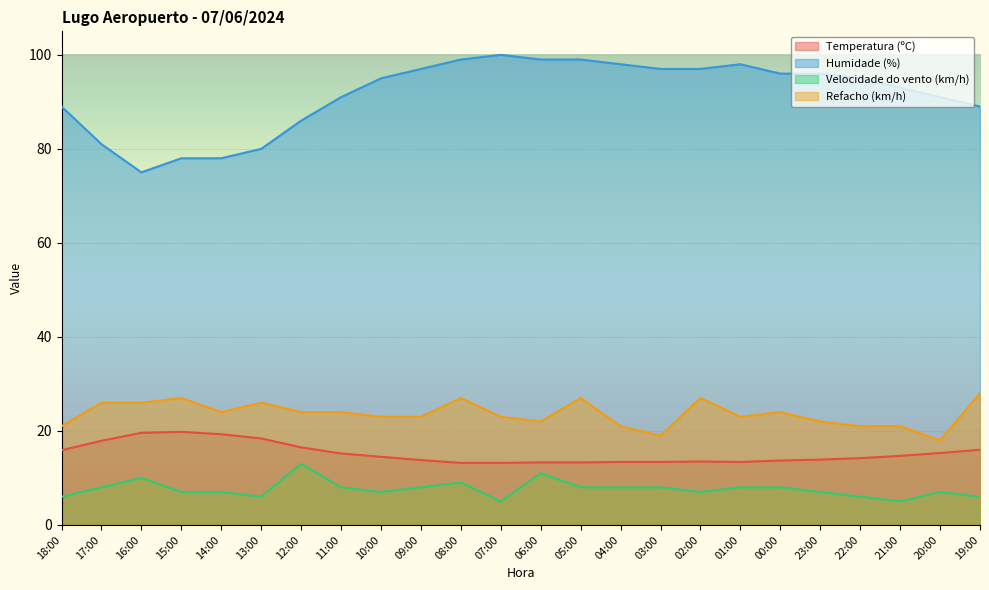

At which category is the sum across all series the highest?

08:00